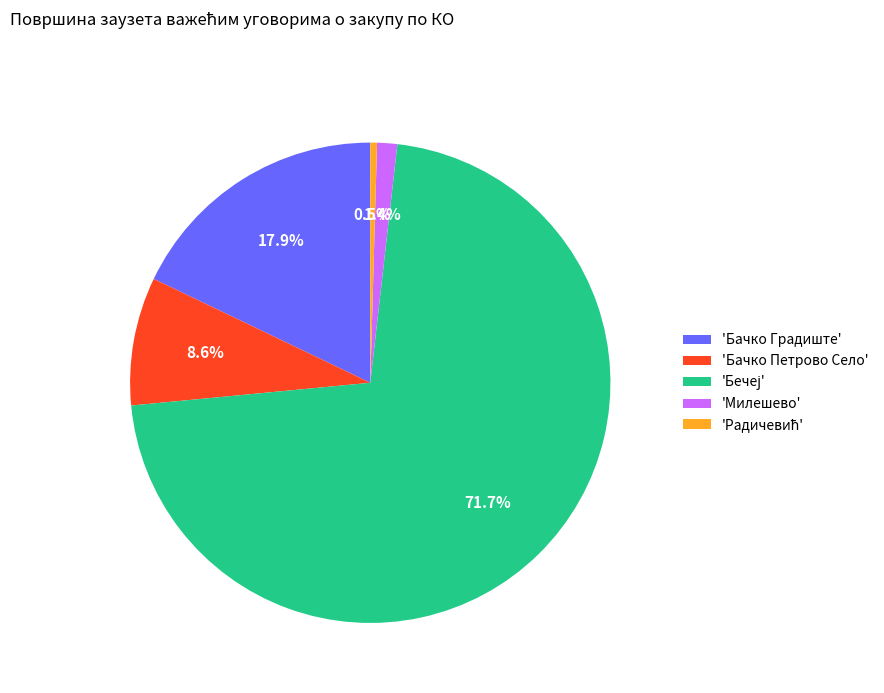

Combined, do 'Бачко Градиште' and 'Бачко Петрово Село' account for over 50%?

No